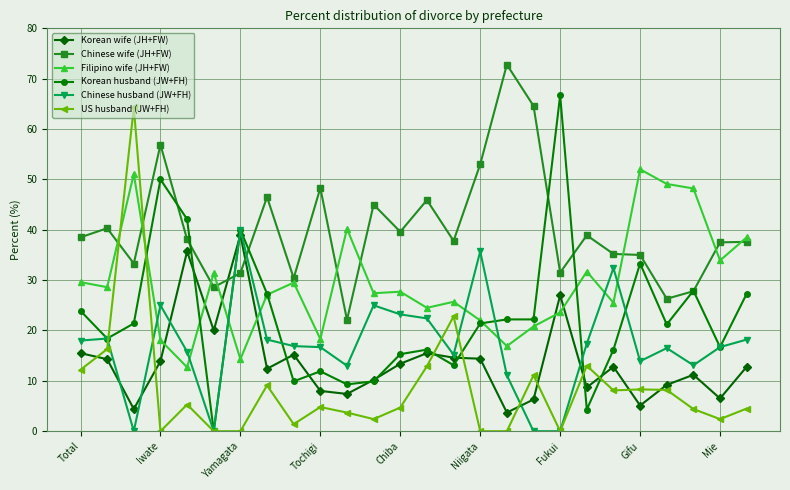

True or false: Chinese wife (JH+FW) has more than 1 interior local peaks.

True